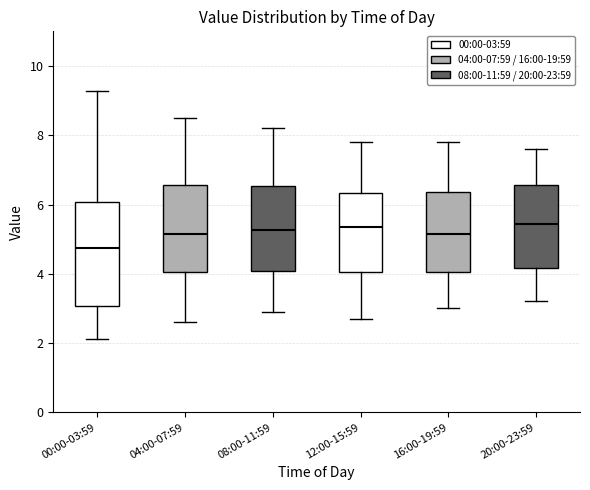

Reading left to right, read every box against the y-axis: the position of its median line, the range the box covers, and the ends of its whiskers. The values are not printed on the chart, so give them approximately, as read against the axis.

00:00-03:59: median 4.8, box 3.0 to 6.0, whiskers 2.2 to 9.2
04:00-07:59: median 5.2, box 4.0 to 6.6, whiskers 2.6 to 8.6
08:00-11:59: median 5.2, box 4.0 to 6.6, whiskers 3.0 to 8.2
12:00-15:59: median 5.4, box 4.0 to 6.4, whiskers 2.8 to 7.8
16:00-19:59: median 5.2, box 4.0 to 6.4, whiskers 3.0 to 7.8
20:00-23:59: median 5.4, box 4.2 to 6.6, whiskers 3.2 to 7.6